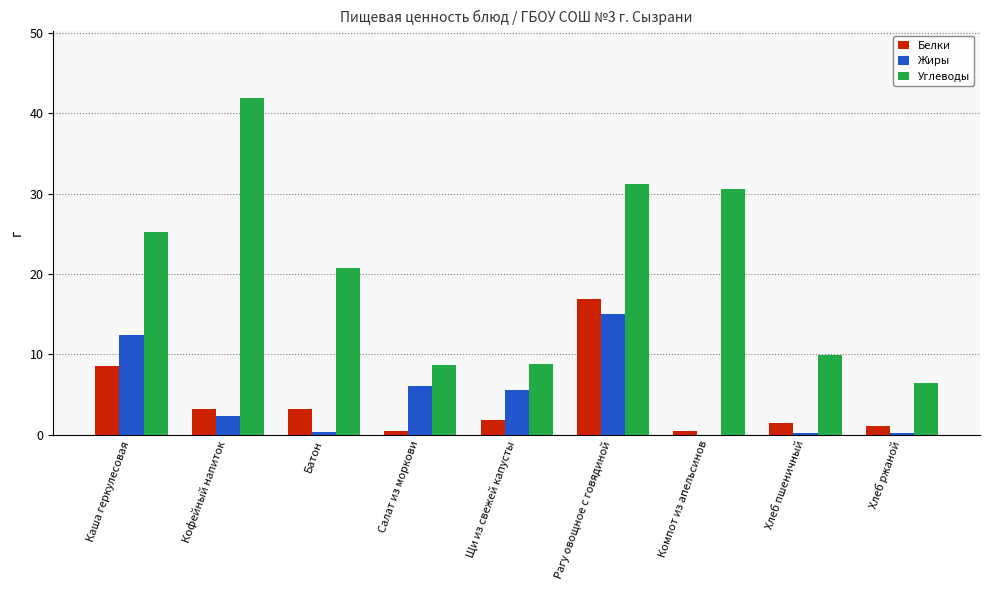

Between Каша геркулесовая and Компот из апельсинов, which series saw the biggest shift?

Жиры